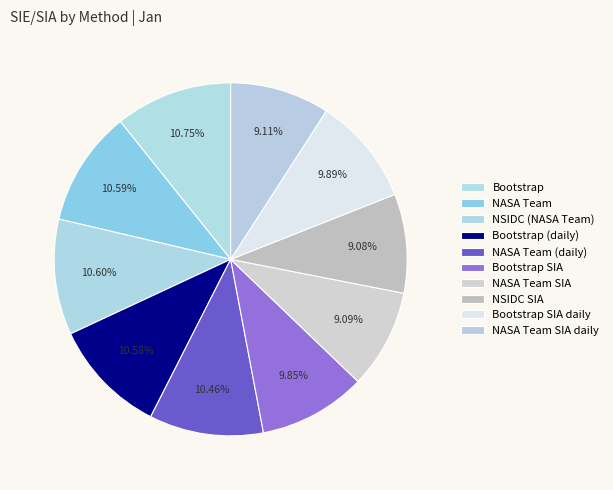

Is there a majority slice in this chart?

No